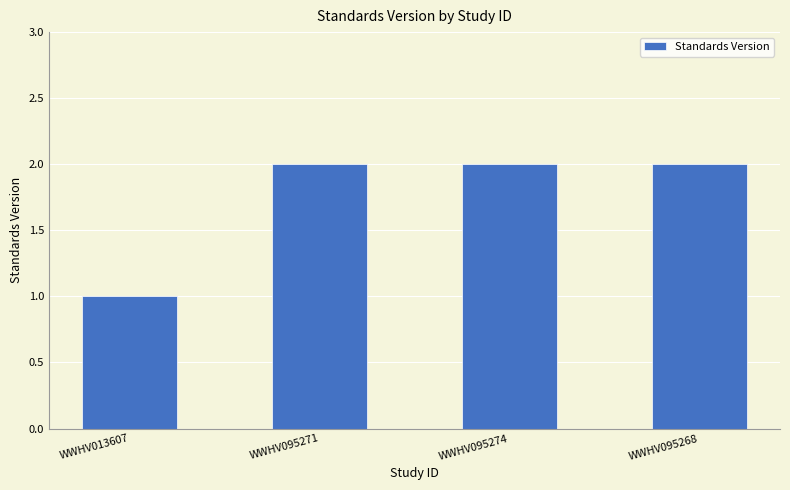

What is the sum of the values at WWHV095274 and WWHV095268?

4